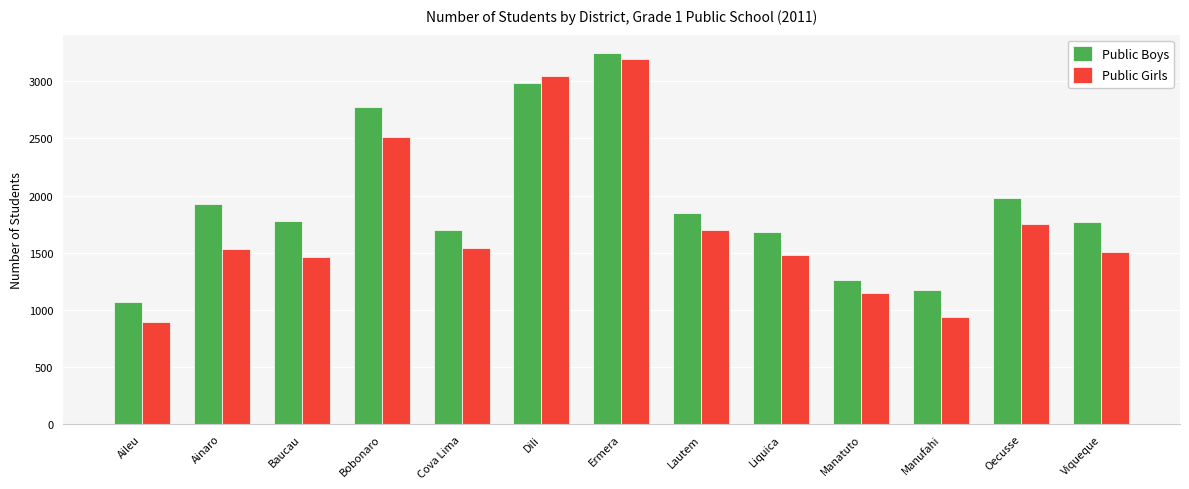

Which series has the largest total across all categories?

Public Boys